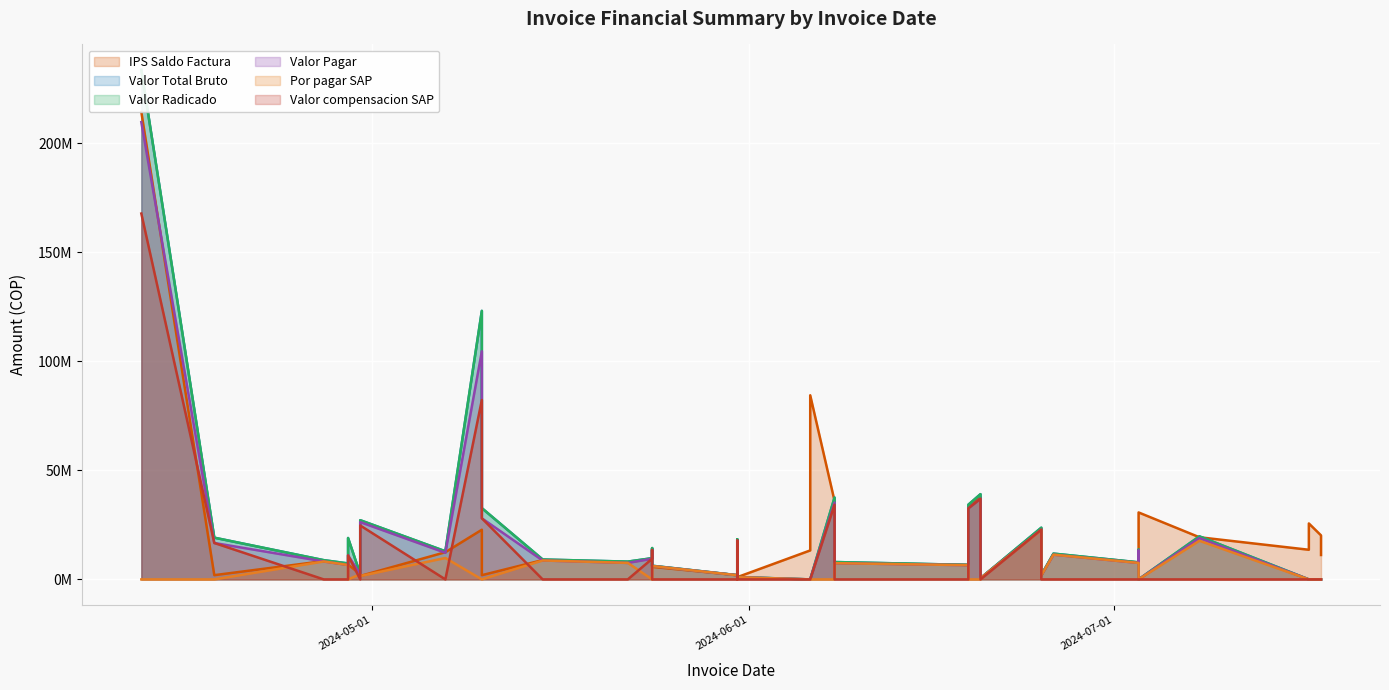

How many data points does each series have?

38